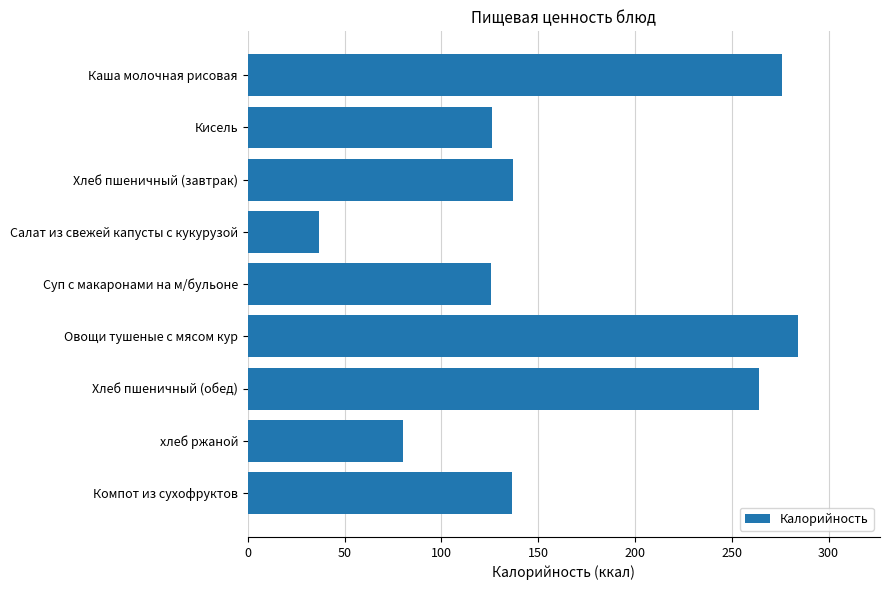

Is it true that the value at Каша молочная рисовая is 372.4?

False